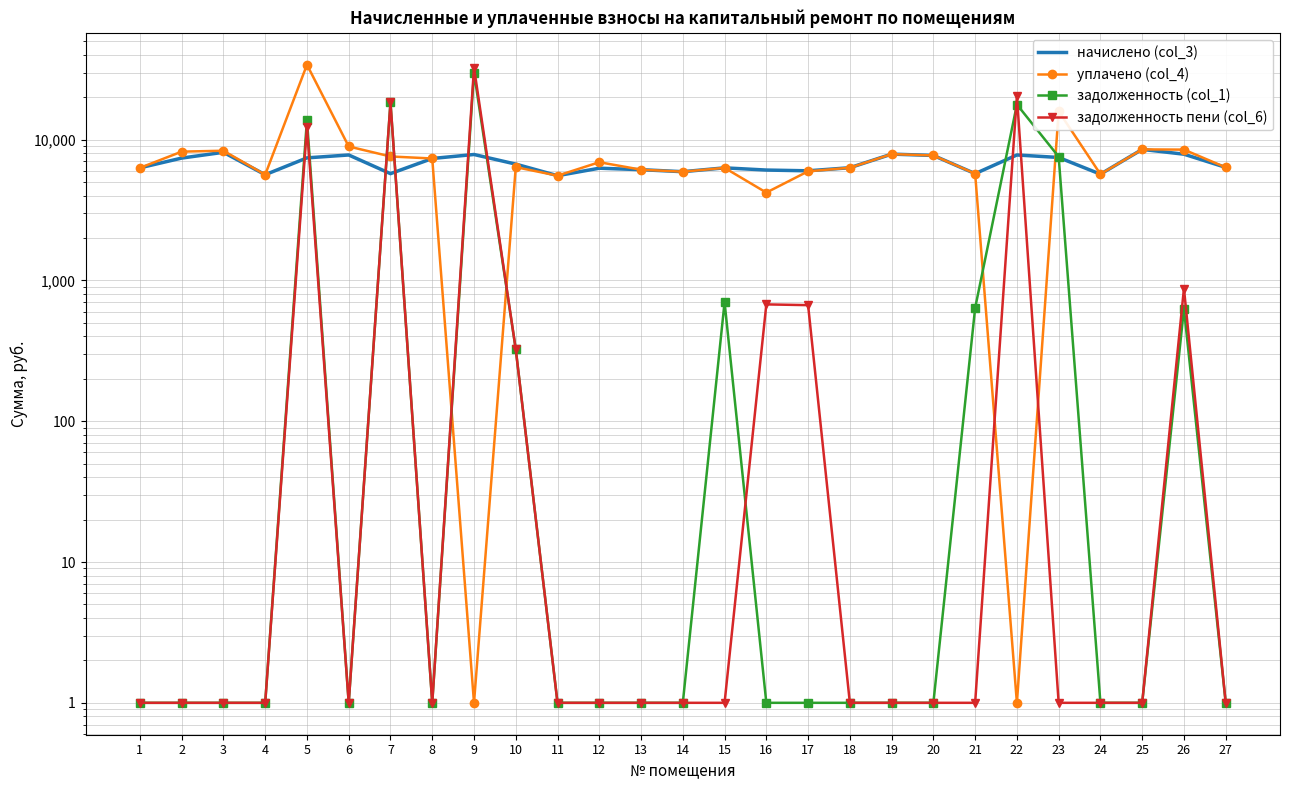

How many interior local valleys does the задолженность пени (col_6) series have?

2